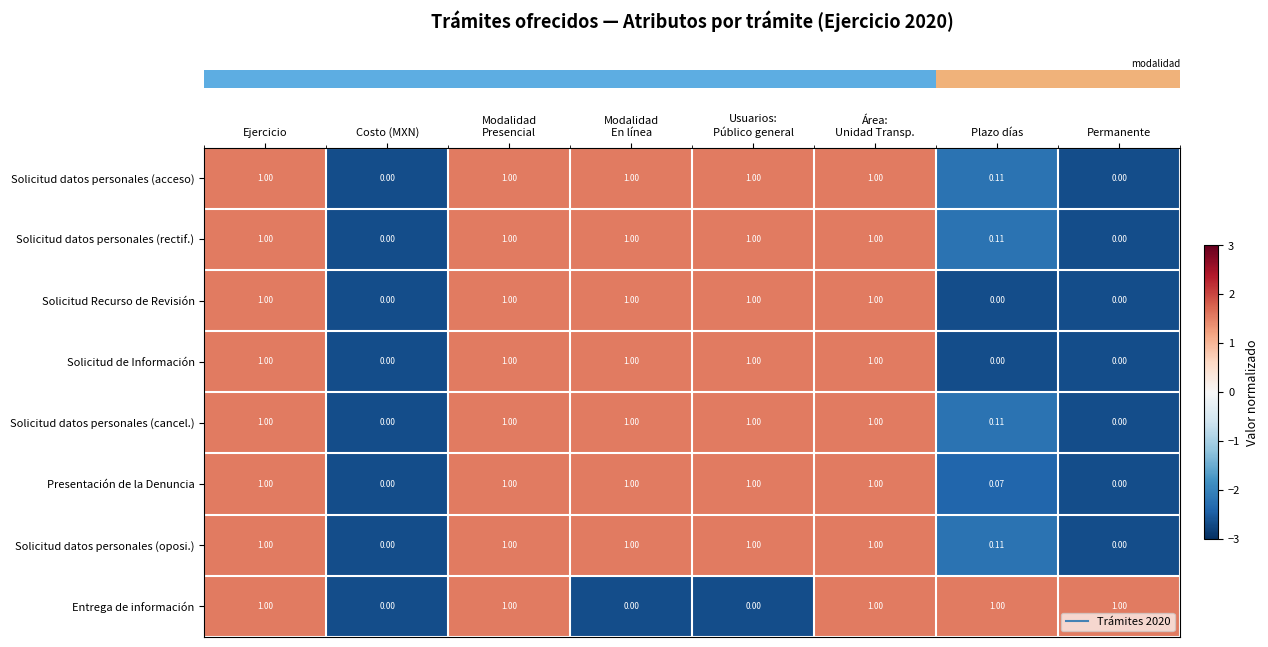

Which series has the largest total across all categories?

row_0